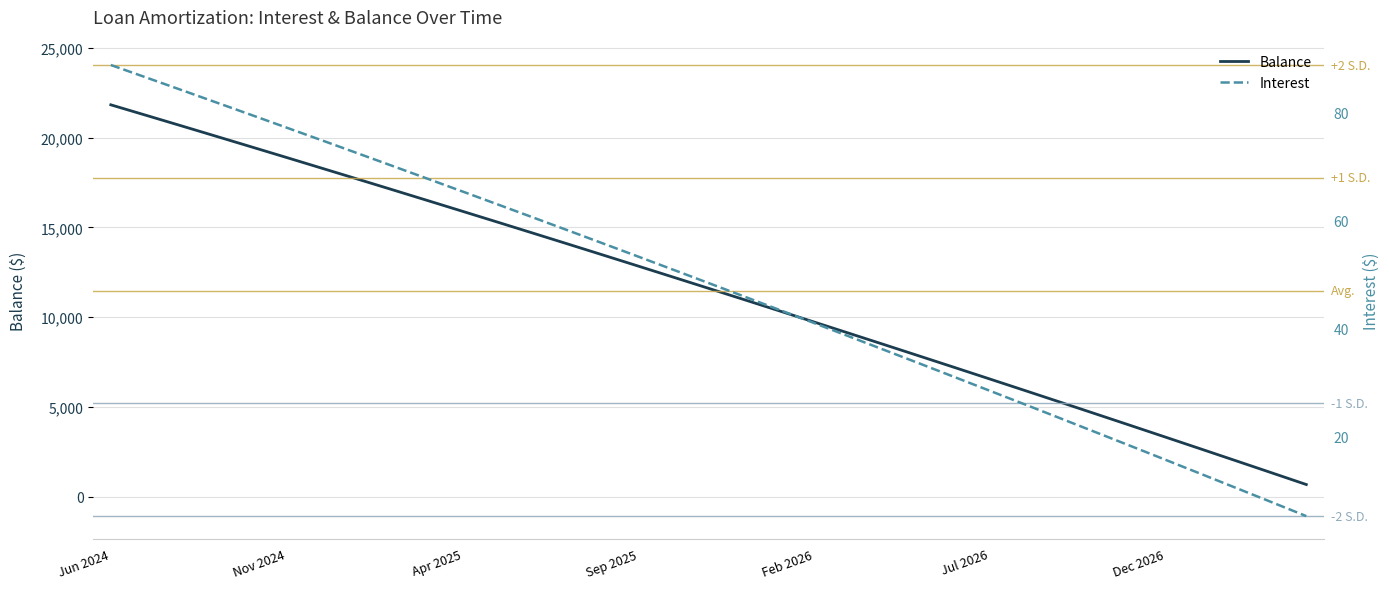

What is the difference between the Balance values at Feb 2026 and 12?

4804.0